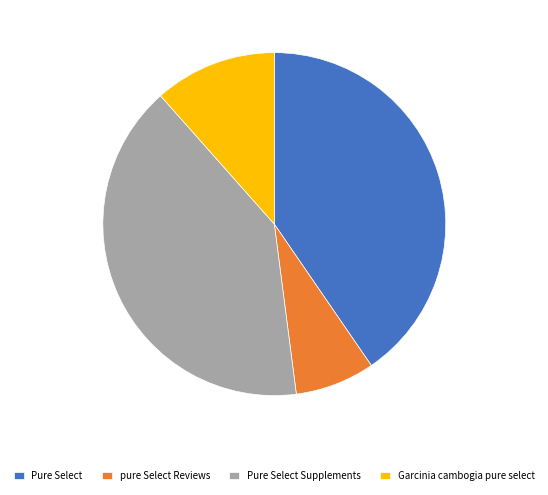

Is the sum of Garcinia cambogia pure select and Pure Select greater than half?

Yes